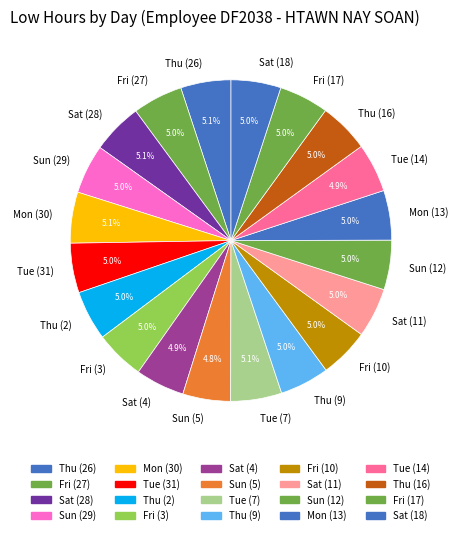

To the nearest percent, what percentage of the pie is Fri (3)?

5%